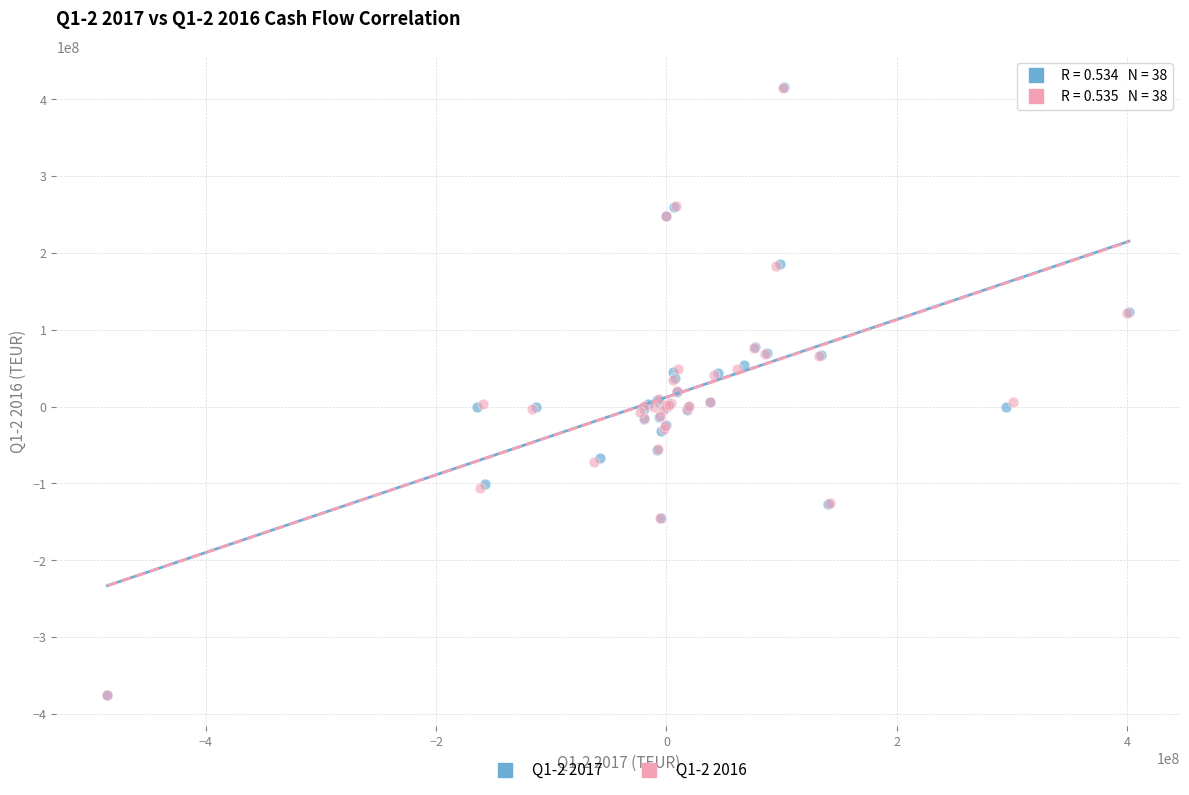

Which series has the largest Y range (max minus min)?

Q1-2 2017